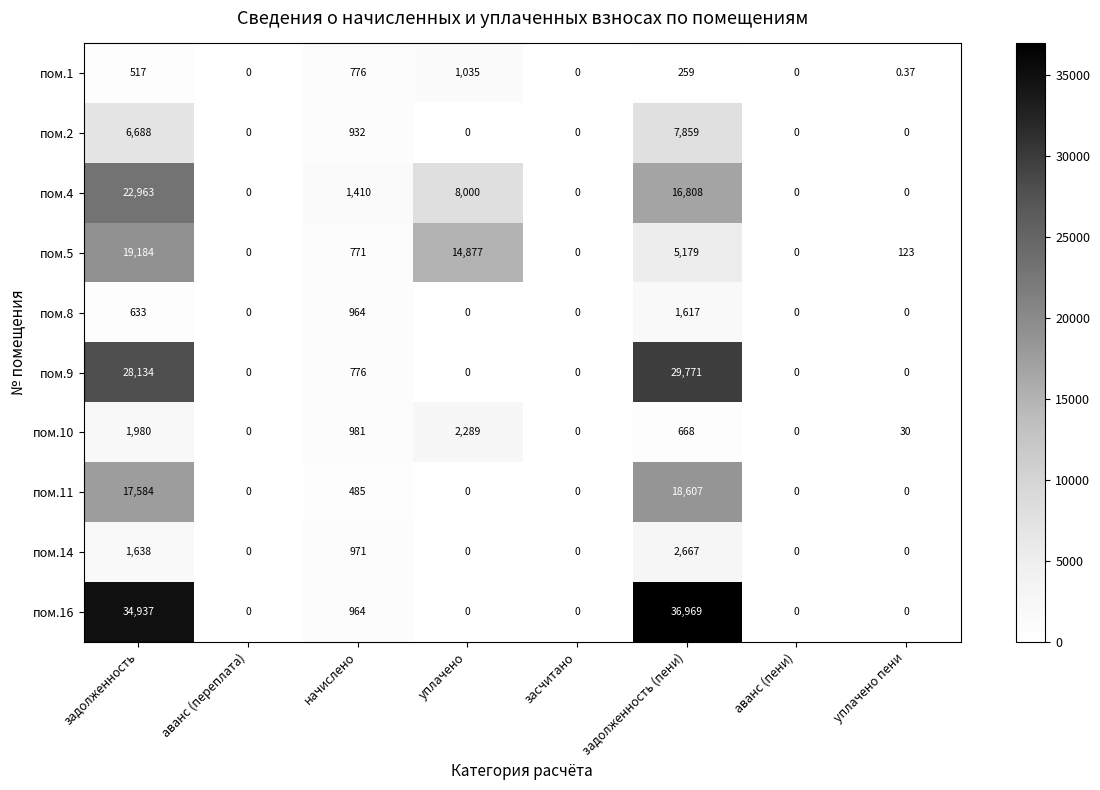

At how many categories does at least one series exceed 6935?

3